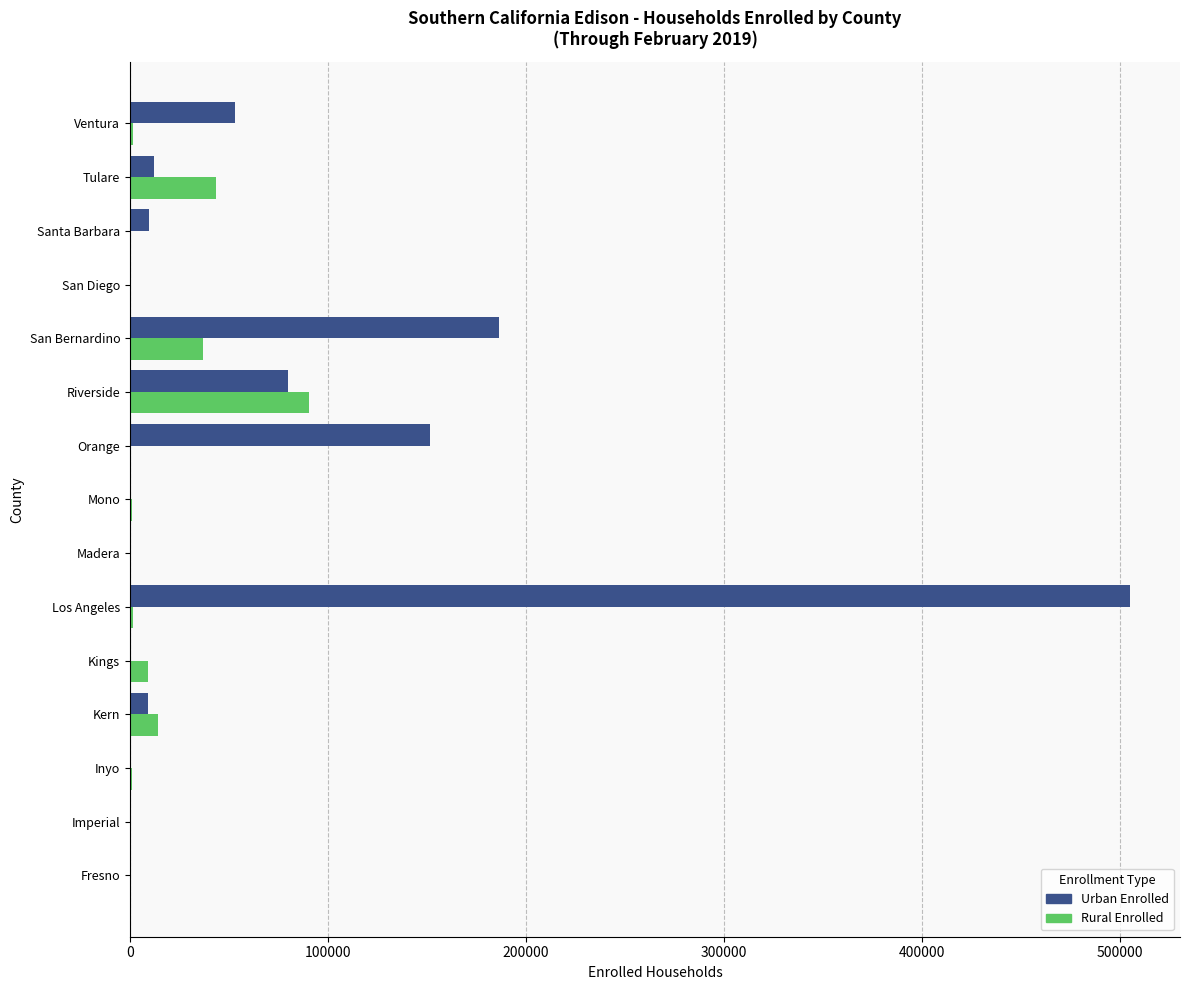

The Urban Enrolled series shows 14441 at Ventura. True or false?

False